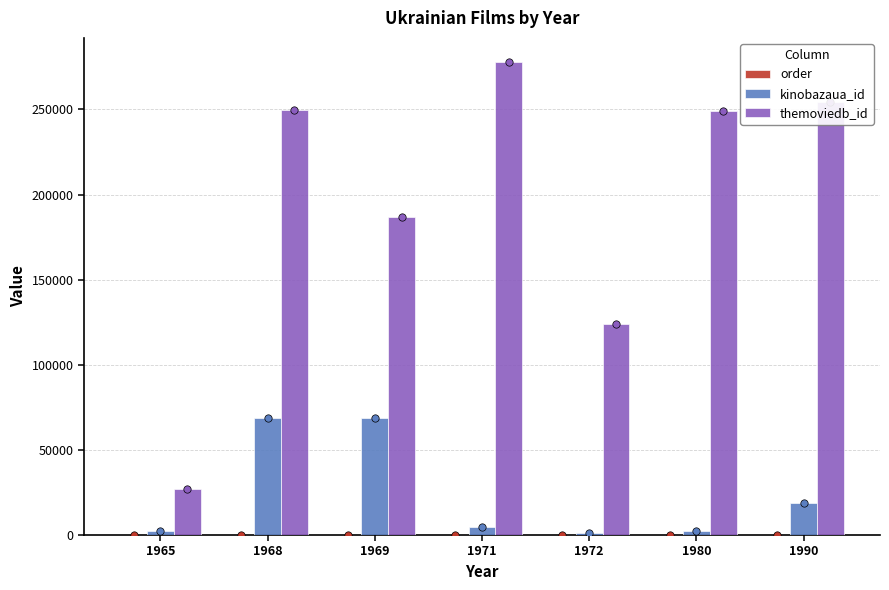

Which series has the largest total across all categories?

themoviedb_id